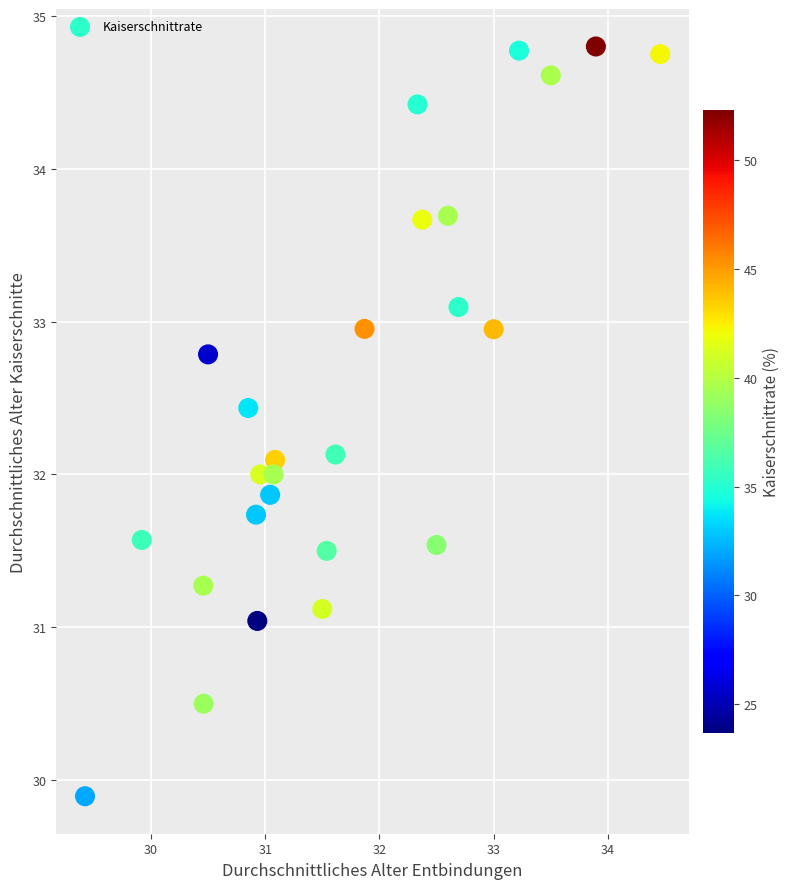

What is the range of Y values (max minus min)?

4.9